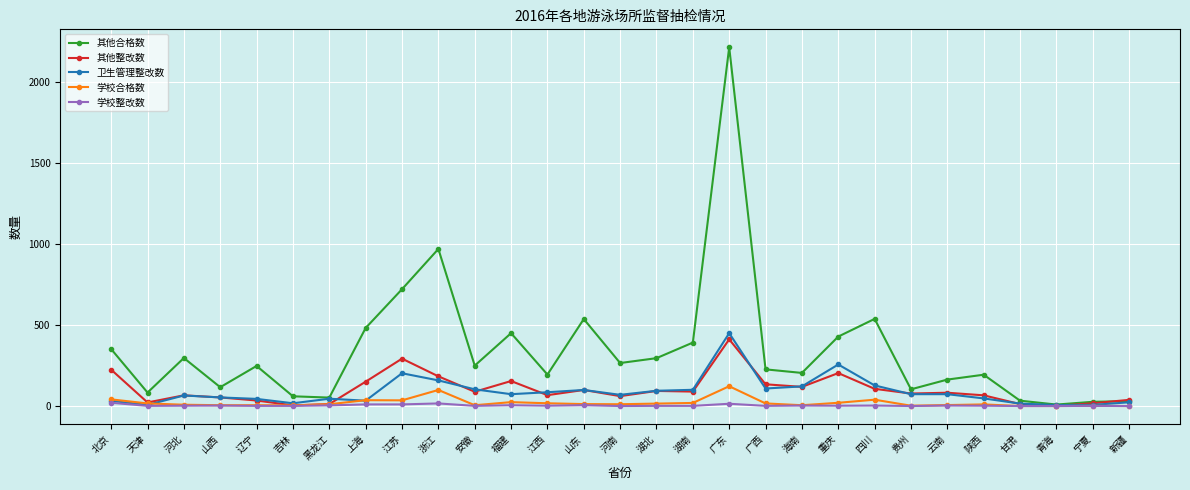

True or false: 其他整改数 has more than 2 interior local peaks.

True